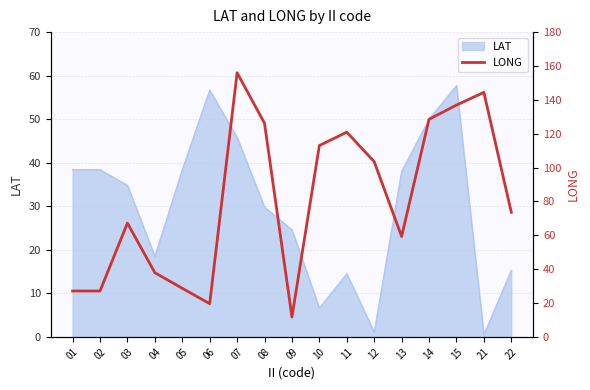

Is it true that LAT equals 56.7 at 06?

True